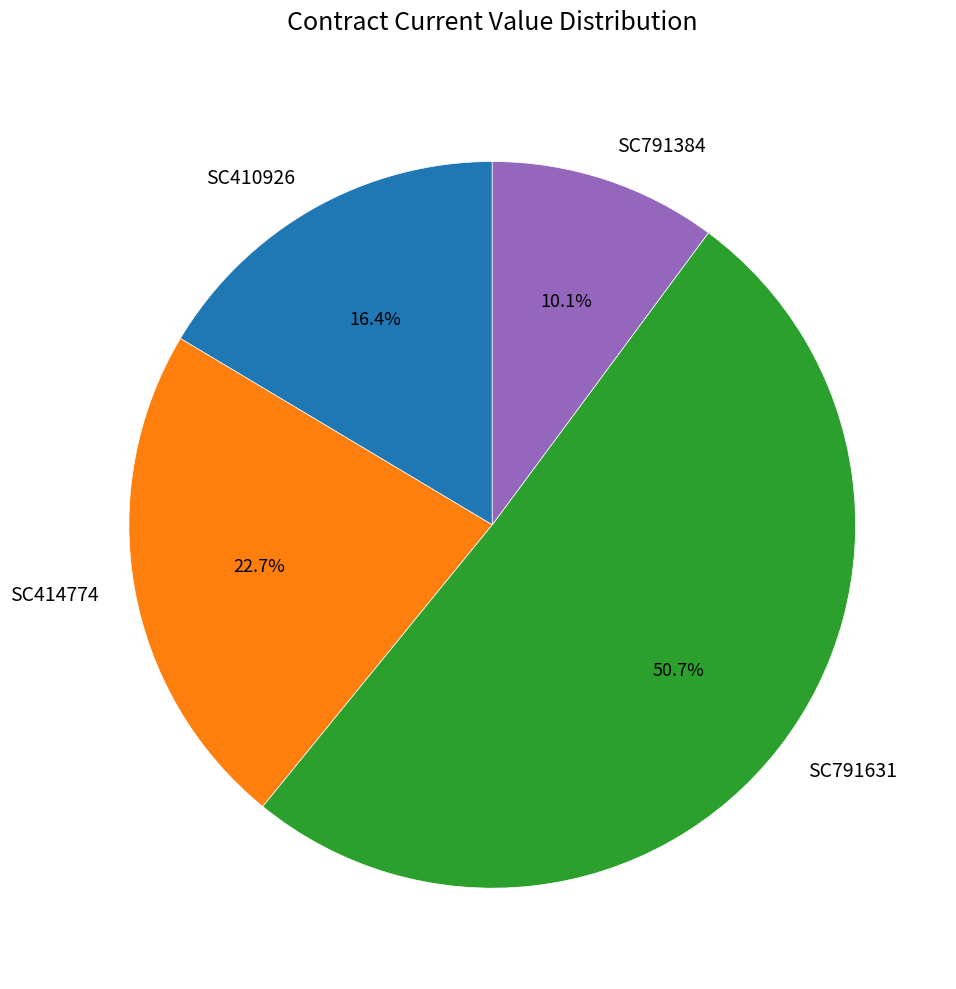

Approximately how many times larger is the value at SC791384 compared to SC791631?

0.2